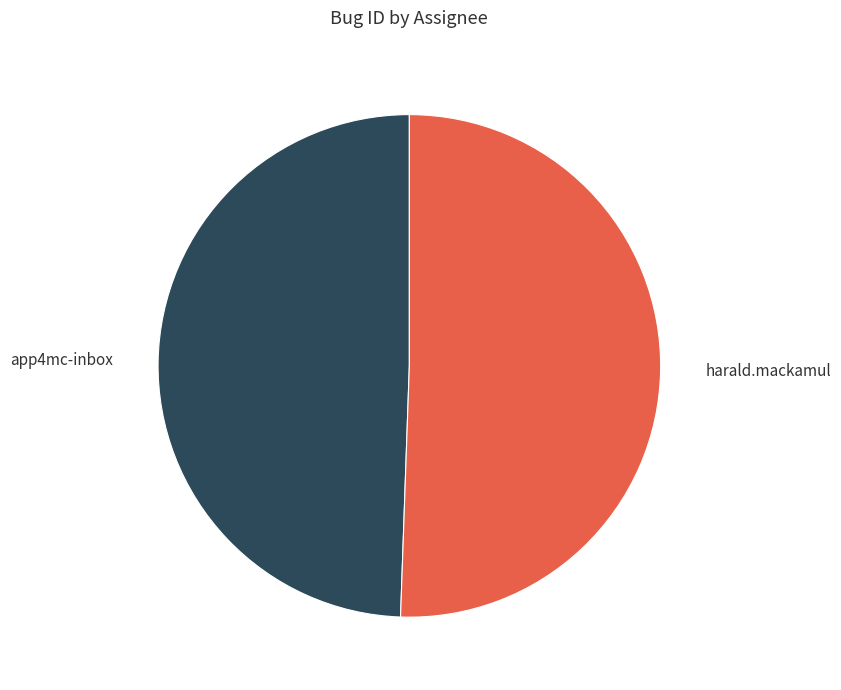

Which category has the smallest portion of the pie?

app4mc-inbox